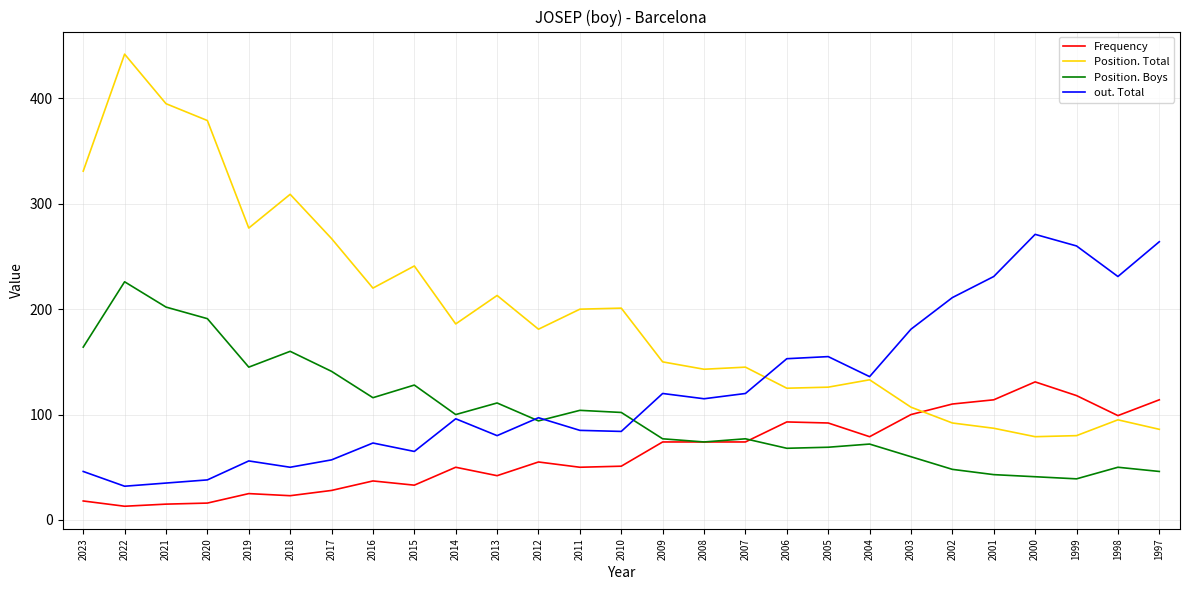

List the series in order of their peak value, lowest first.

Frequency, Position. Boys, out. Total, Position. Total